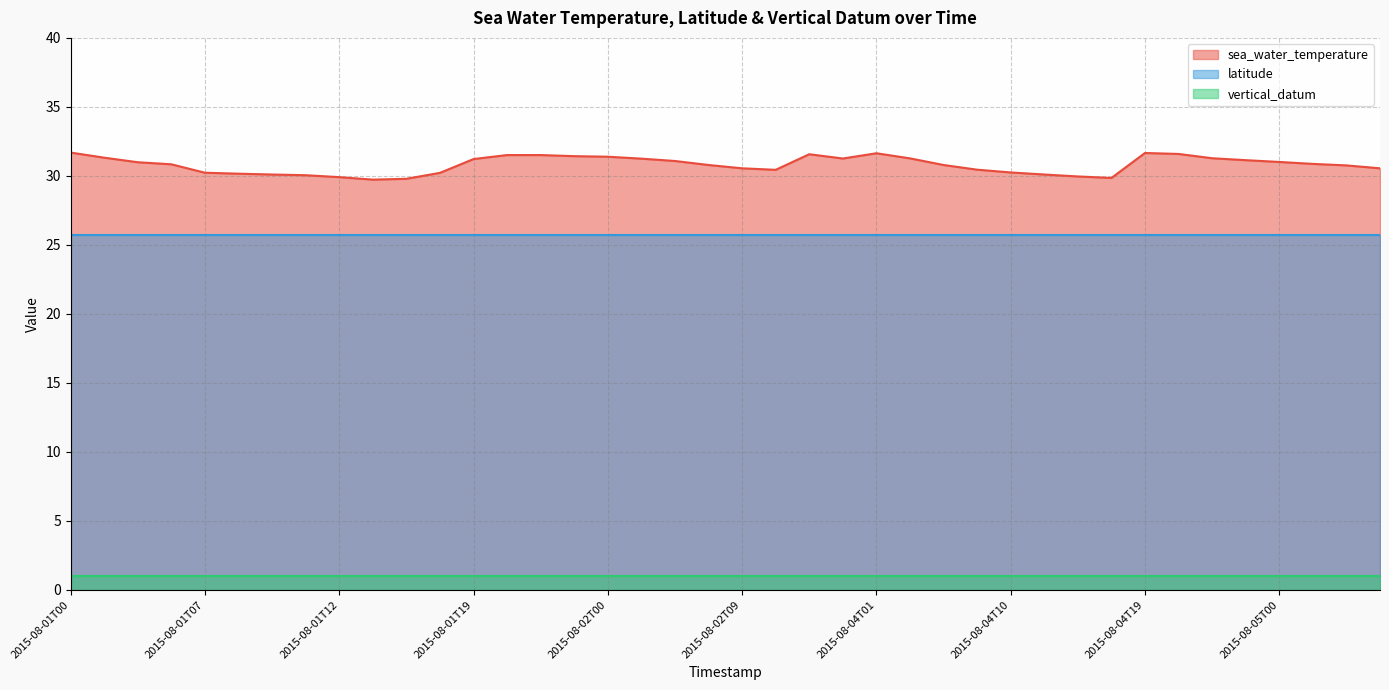

At which label does sea_water_temperature reach its minimum?

2015-08-01T15